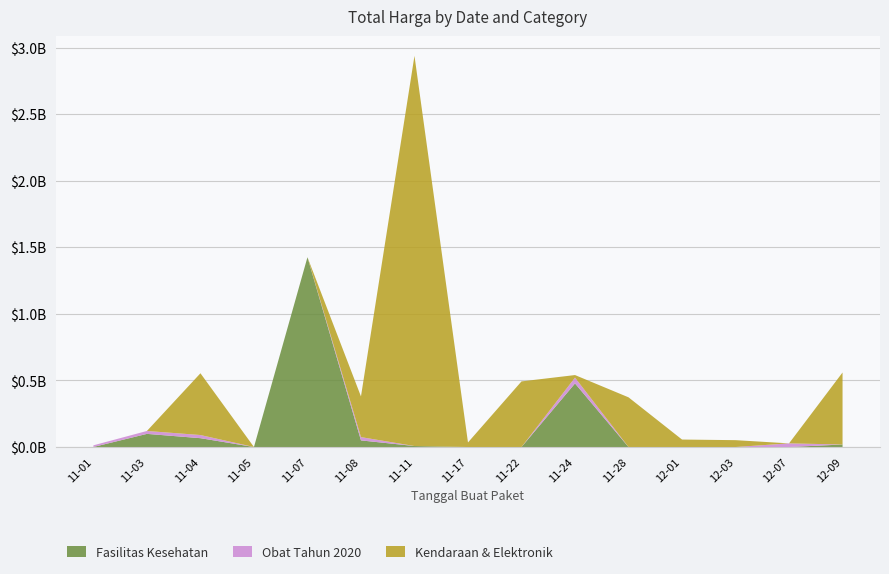

Reading left to right, list all the values displayed in this chart.

Fasilitas Kesehatan: 333600	98772570	66441200	0	1425867900	49730040	7401240	0	0	477600000	0	0	0	0	18900000
Obat Tahun 2020: 12453900	21860700	23653000	0	0	24693960	0	0	0	43859200	0	0	0	27412000	0
Kendaraan & Elektronik: 0	0	464002100	0	0	305625000	2931562000	34292000	493000000	19175000	373404000	56152800	51601000	0	541071000